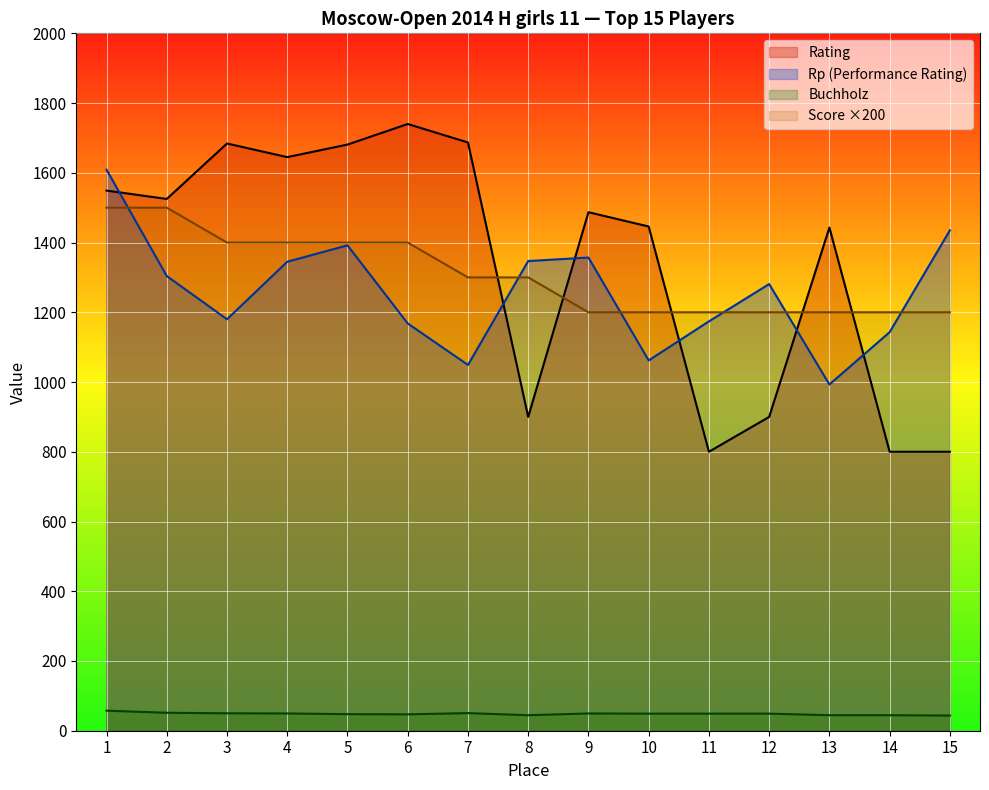

Between 4 and 1, which is larger?

4